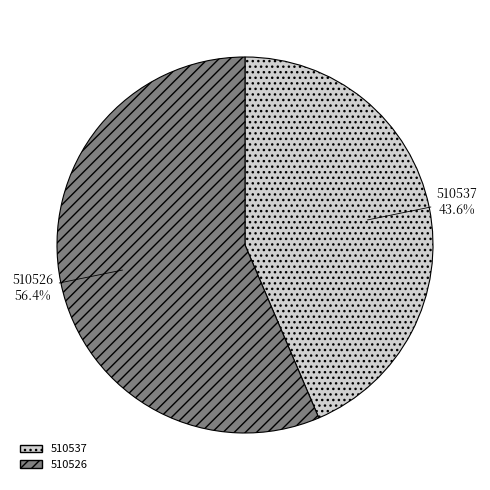

Rank the categories by value from lowest to highest.

510537, 510526